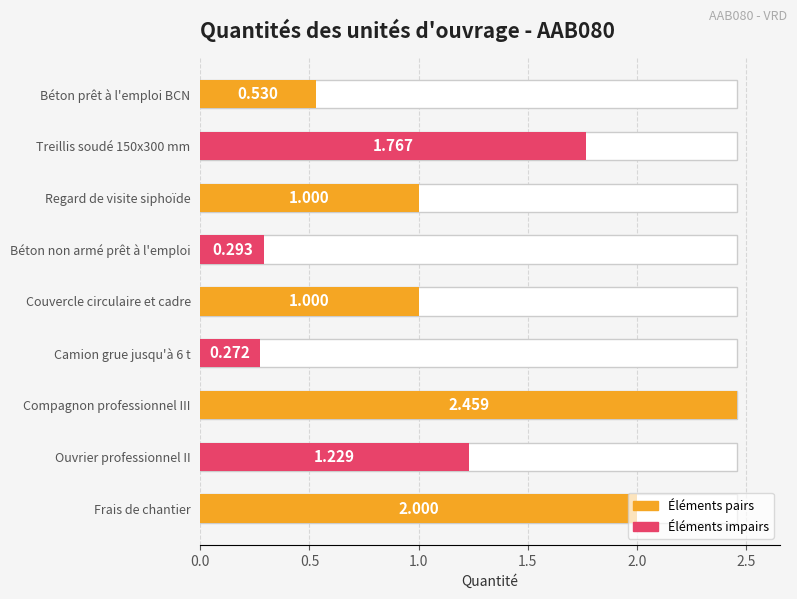

How many values are between 0 and 1?

5